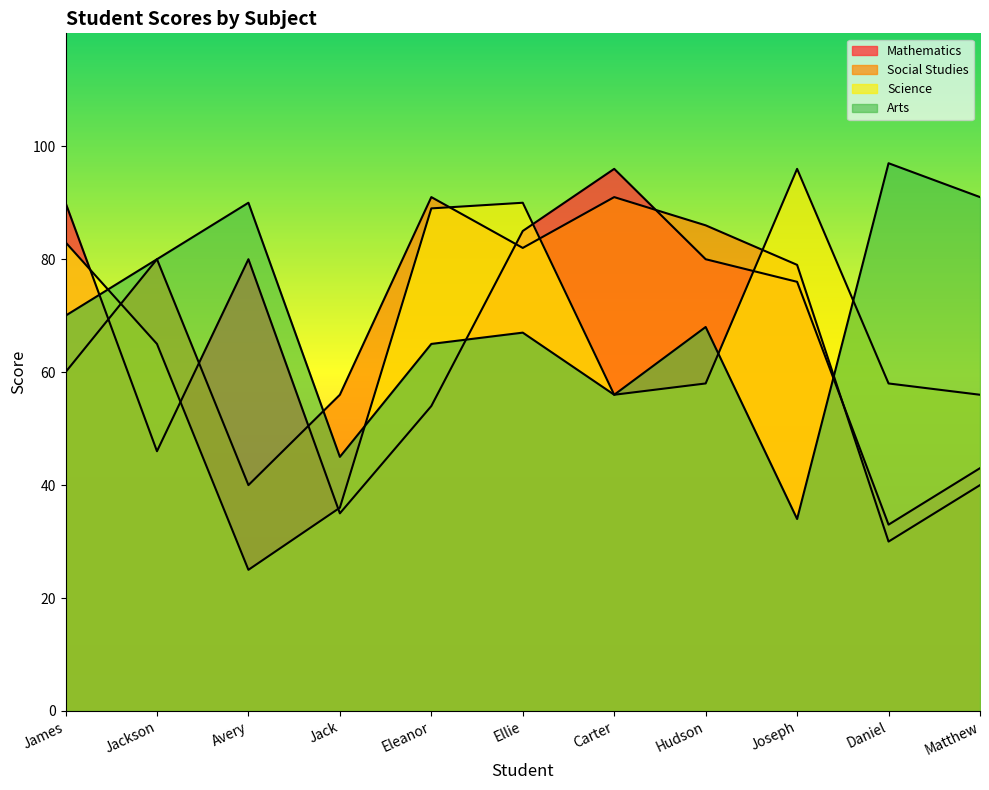

Which series changed the most between James and Matthew?

Mathematics